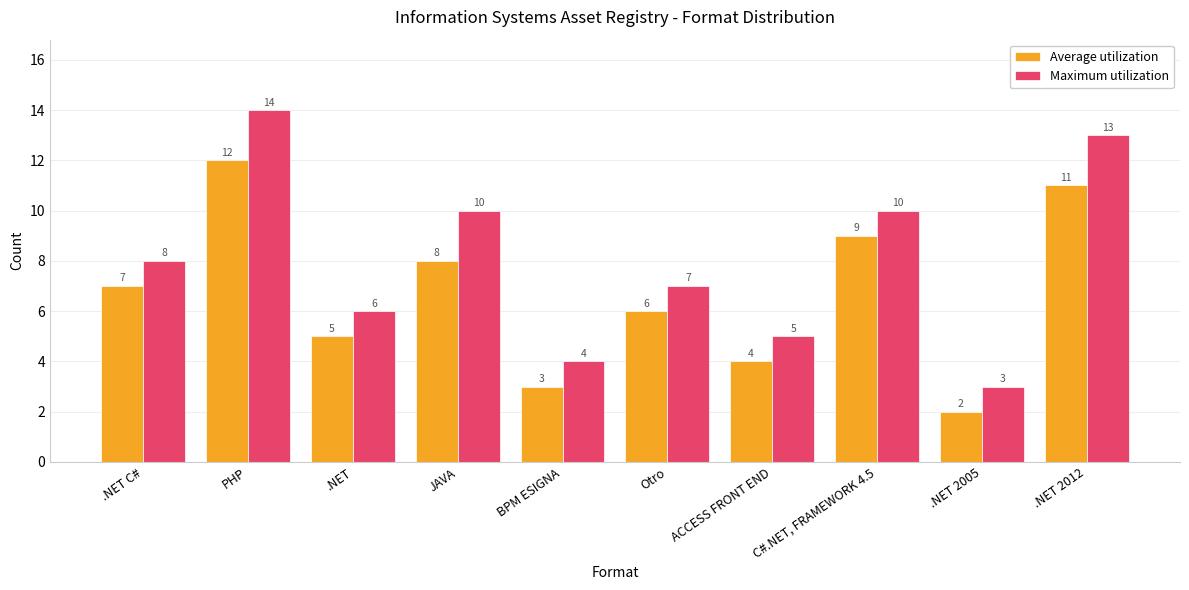

Which series has the largest range (max minus min)?

Maximum utilization